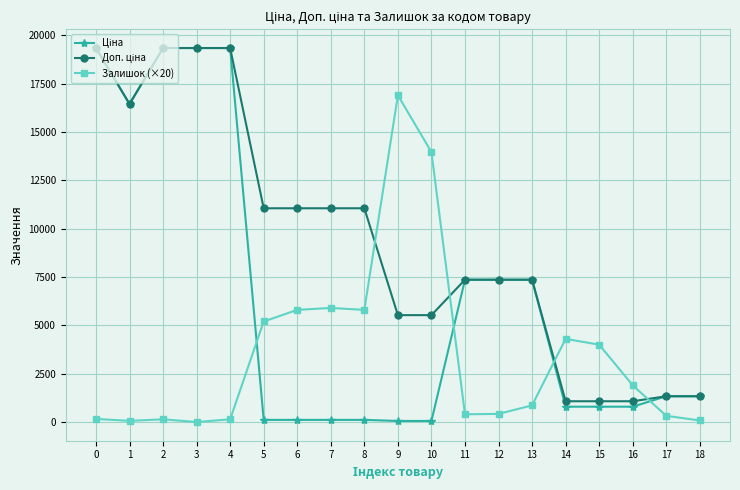

True or false: Залишок (×20) has more than 0 interior local peaks.

True